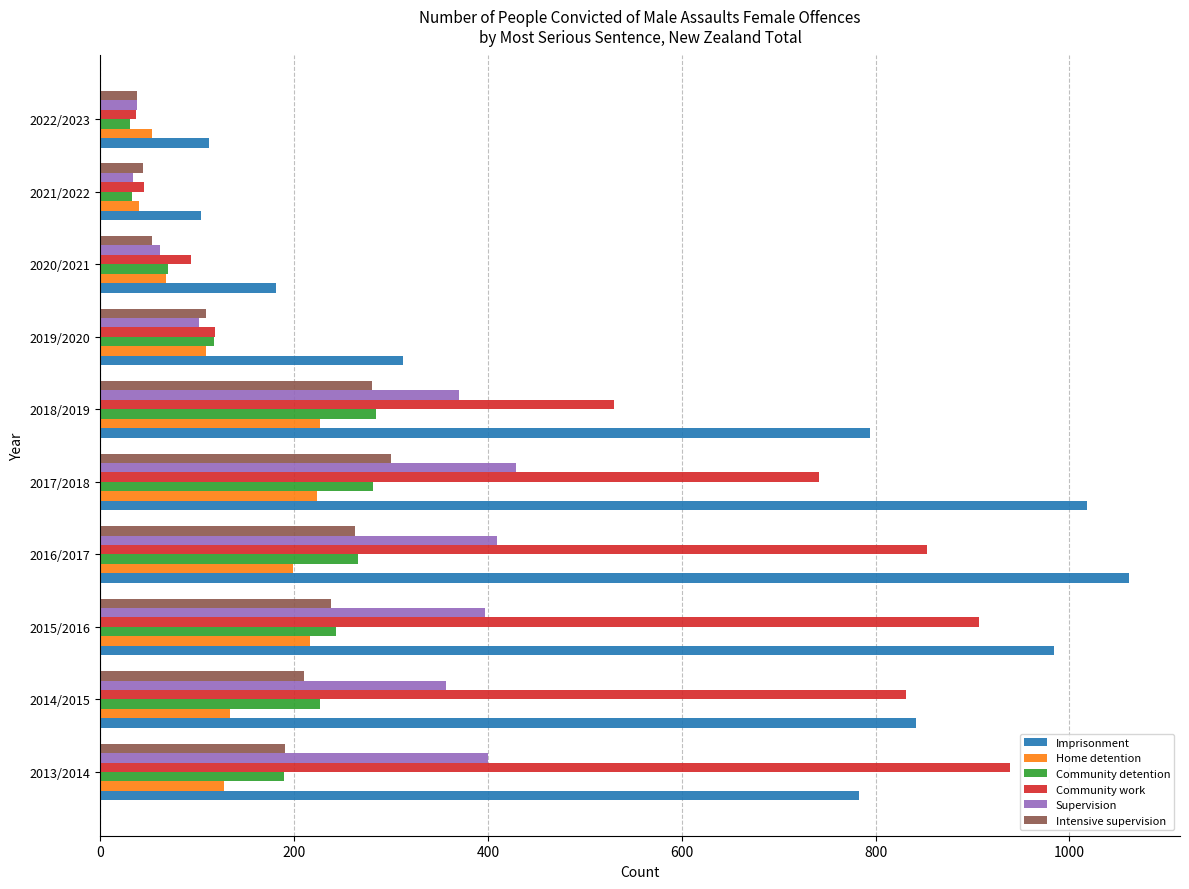

What is the approximate value of Home detention at 2019/2020?

109